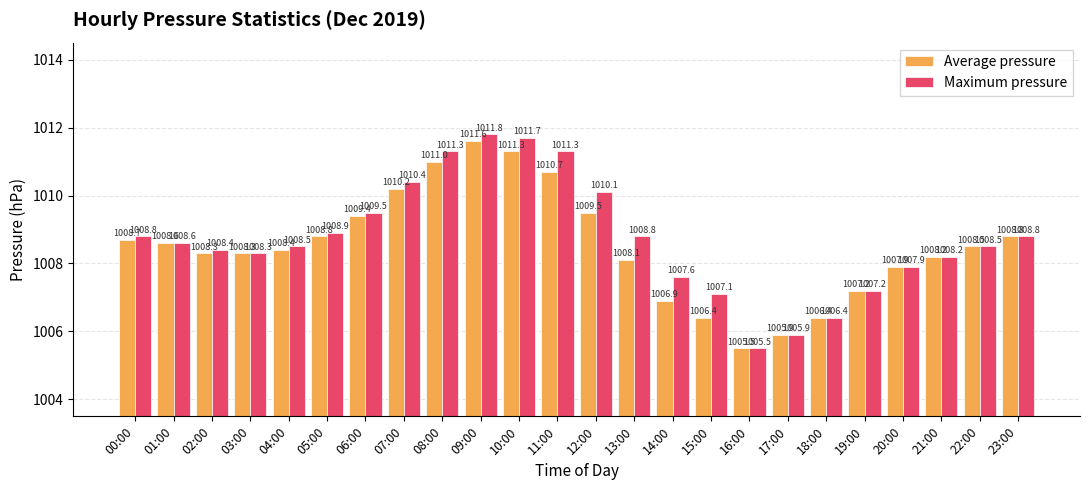

Which category has the highest value in the Average pressure series?

09:00